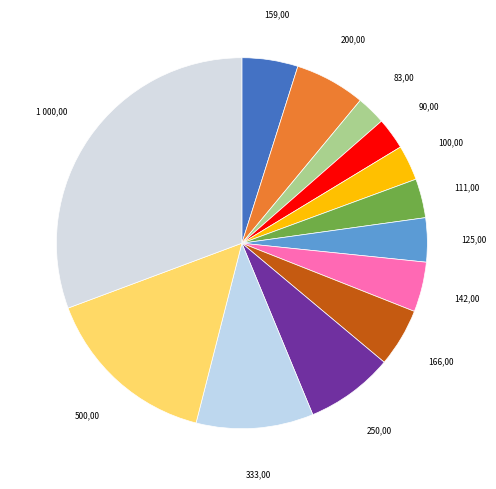

Does any single category account for the majority?

No